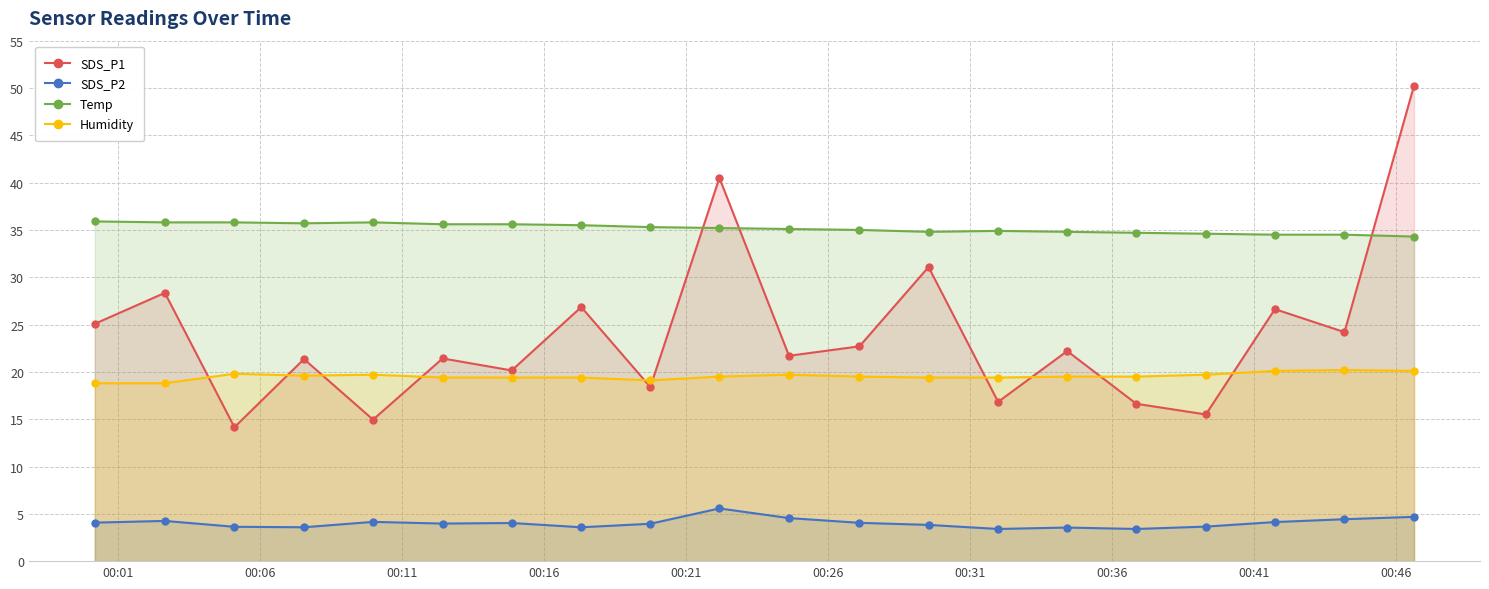

Reading right to left, what are all the values shown in this chart?

SDS_P1: 50.2	24.2	26.6	15.5	16.6	22.2	16.8	31.1	22.7	21.7	40.5	18.4	26.9	20.1	21.4	14.9	21.4	14.2	28.4	25.1
SDS_P2: 4.7	4.4	4.1	3.6	3.4	3.5	3.4	3.8	4.0	4.5	5.6	4.0	3.6	4.0	4.0	4.2	3.6	3.6	4.2	4.1
Temp: 34.3	34.5	34.5	34.6	34.7	34.8	34.9	34.8	35.0	35.1	35.2	35.3	35.5	35.6	35.6	35.8	35.7	35.8	35.8	35.9
Humidity: 20.1	20.2	20.1	19.7	19.5	19.5	19.4	19.4	19.5	19.7	19.5	19.1	19.4	19.4	19.4	19.7	19.6	19.8	18.8	18.8